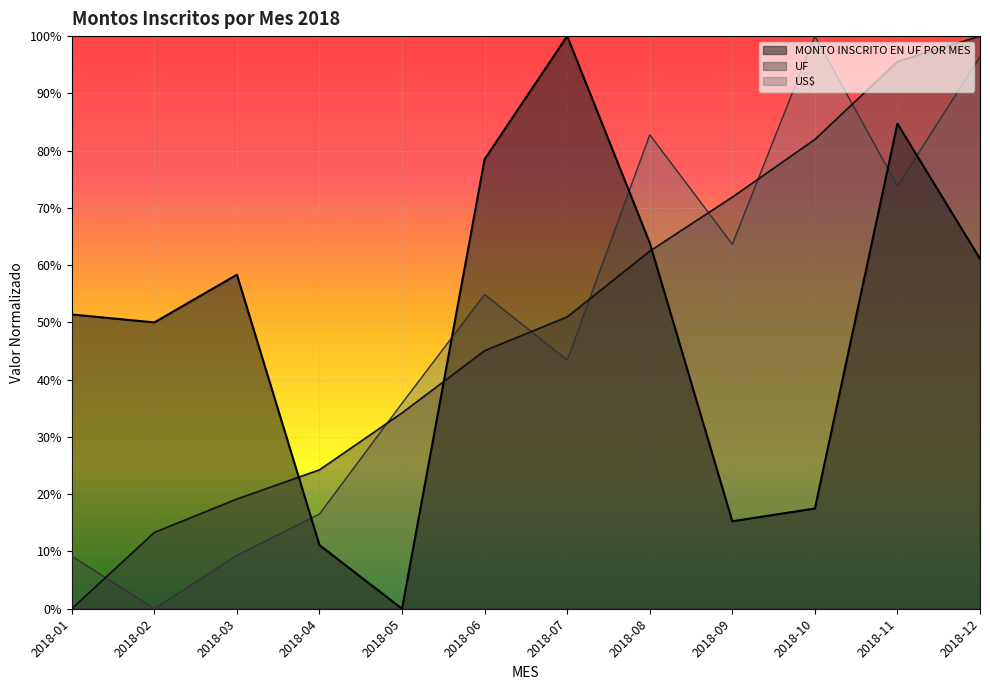

True or false: UF and US$ intersect in this chart.

True